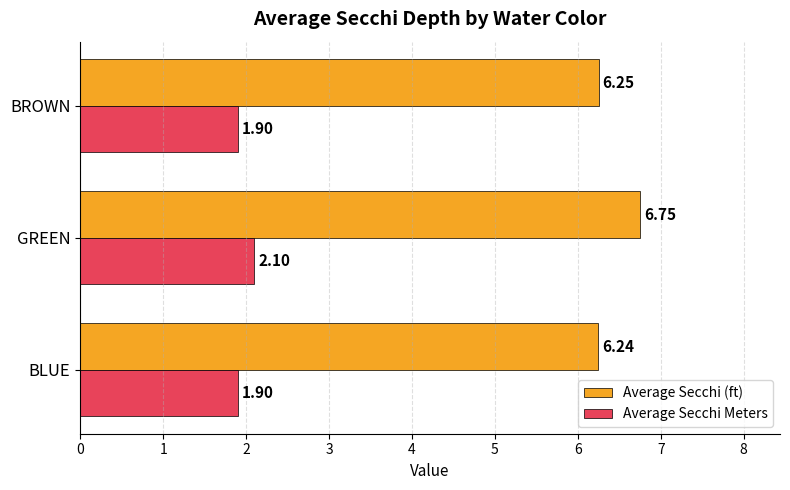

List the series in order of their overall mean, lowest first.

Average Secchi Meters, Average Secchi (ft)